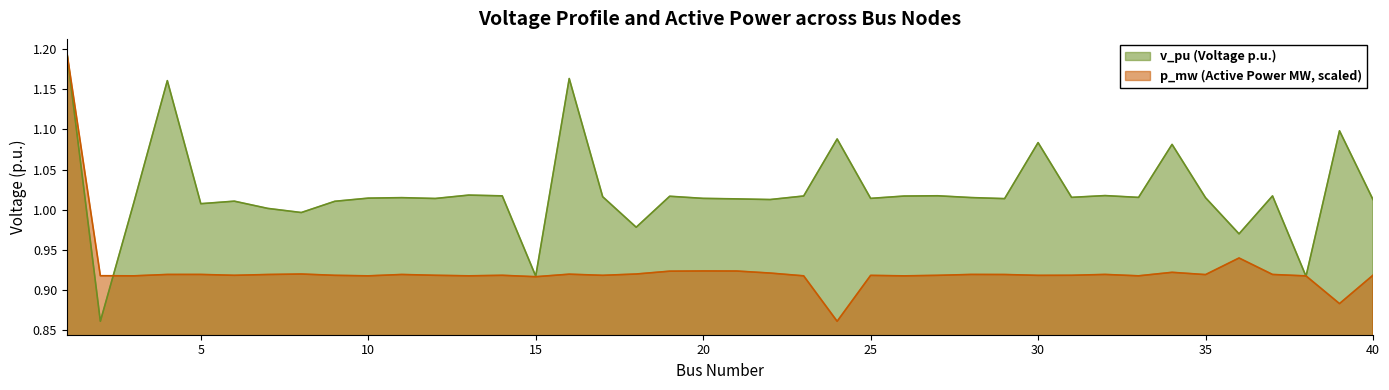

What is the maximum value shown in the chart?

1.2